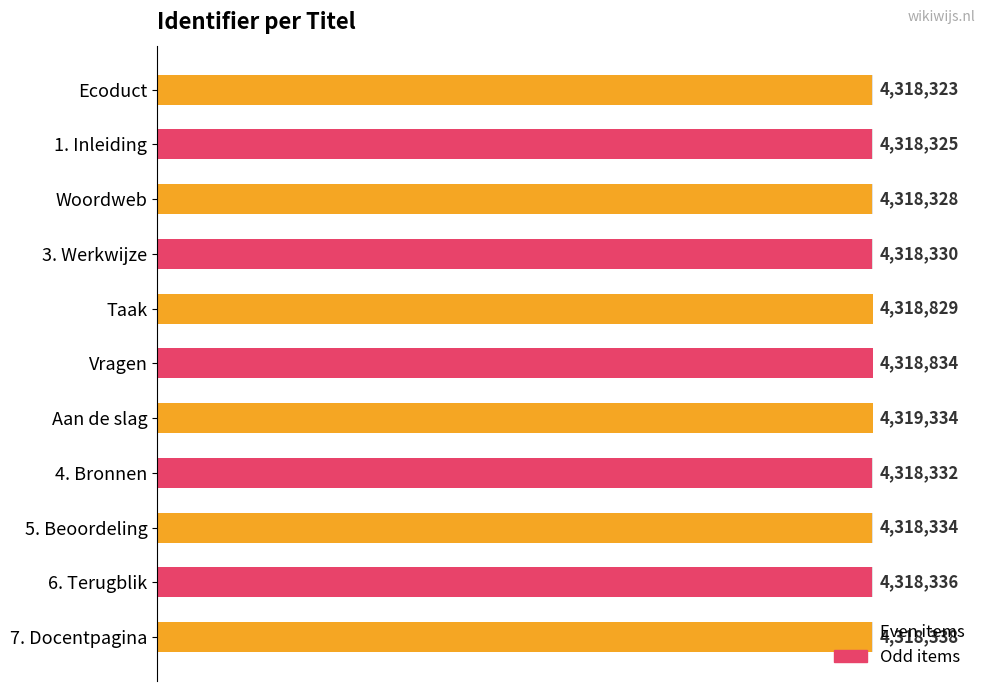

Approximately how many times larger is the value at 20 compared to 120?

1.0